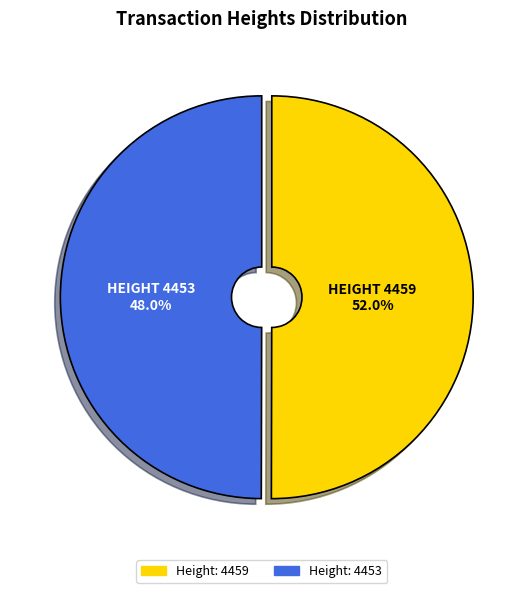

Combined, what portion of the pie is Height: 4453 and Height: 4459?

100.0%